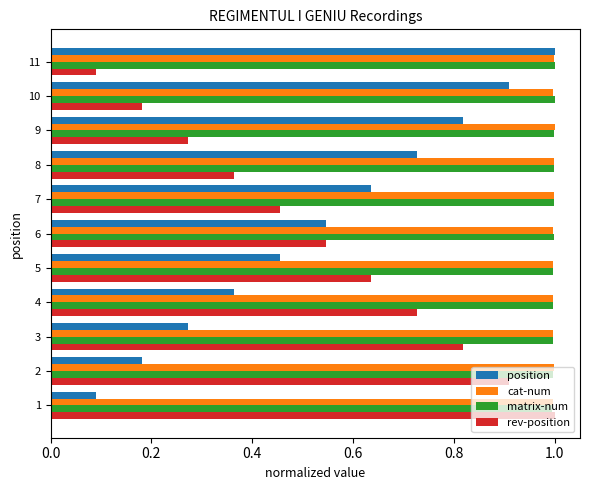

What is the greatest value displayed?

1.0